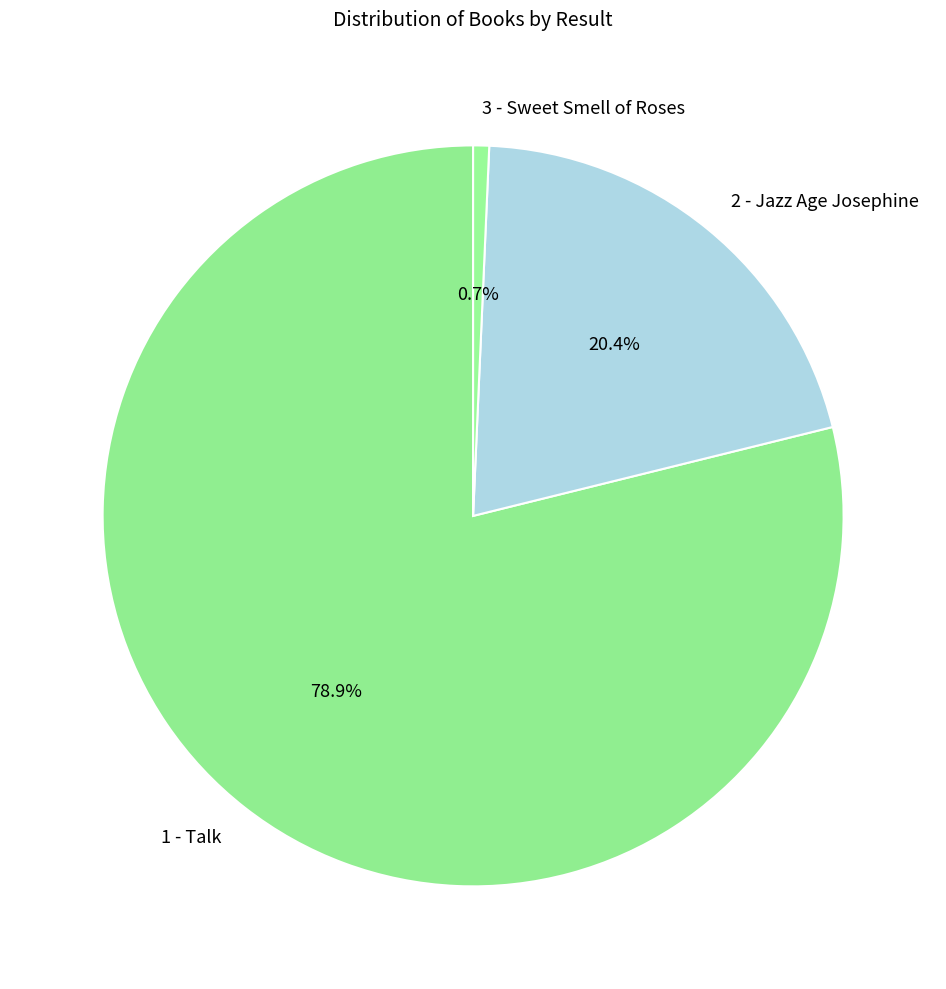

Is it true that 3 - Sweet Smell of Roses is 1% of the pie?

True